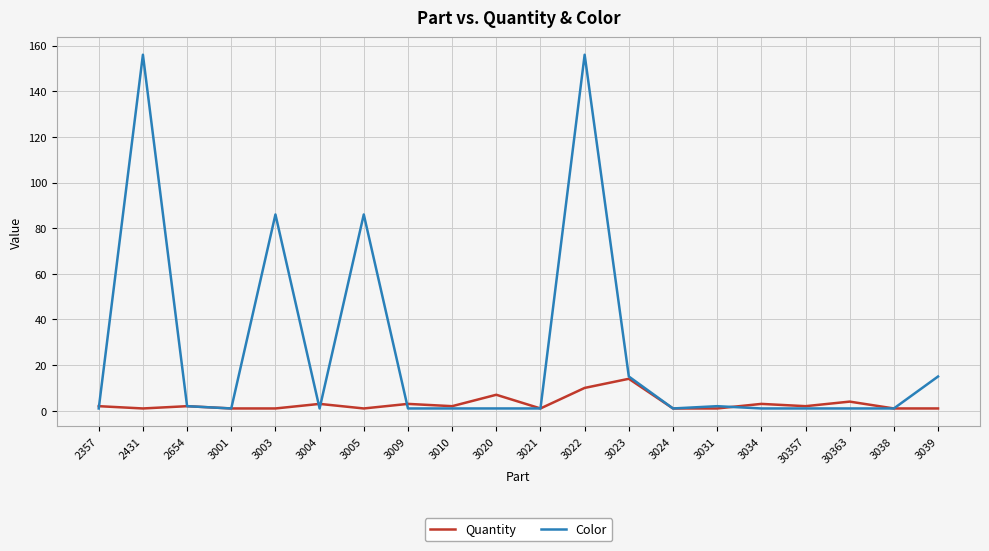

At 2431, list the series in order from smallest to largest.

Quantity, Color